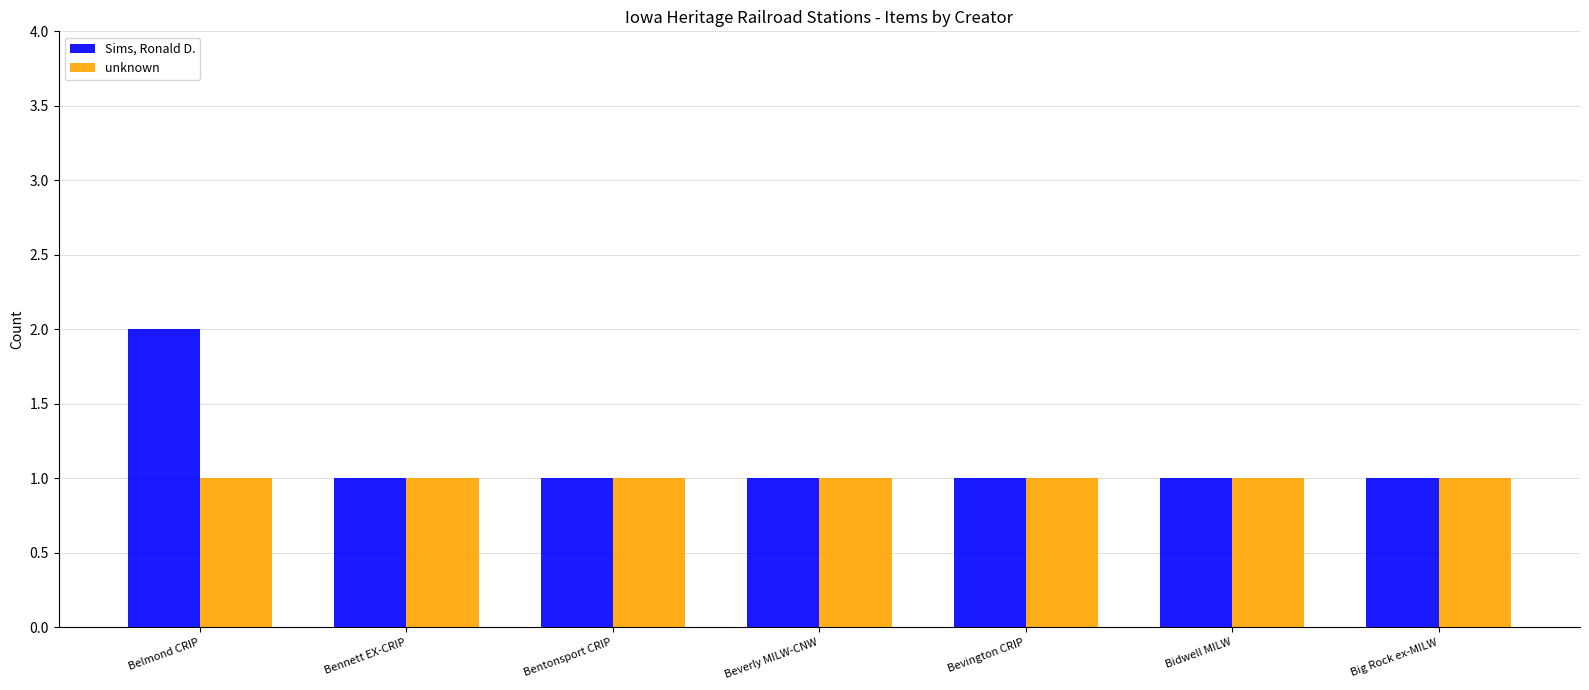

List the series in order of their peak value, lowest first.

unknown, Sims, Ronald D.